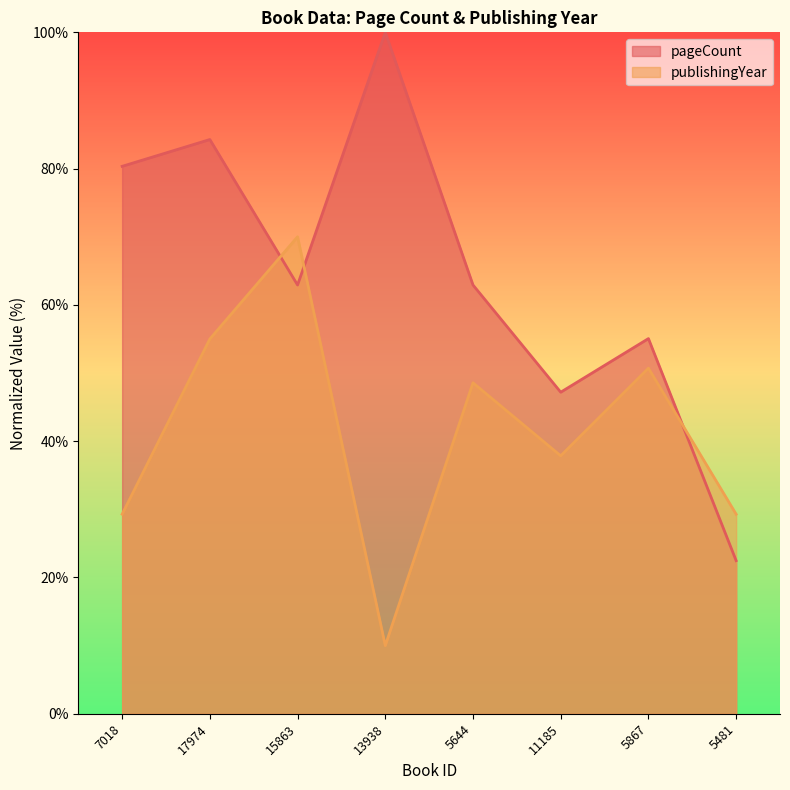

What is the difference between the second highest and minimum values in the pageCount series?

61.8